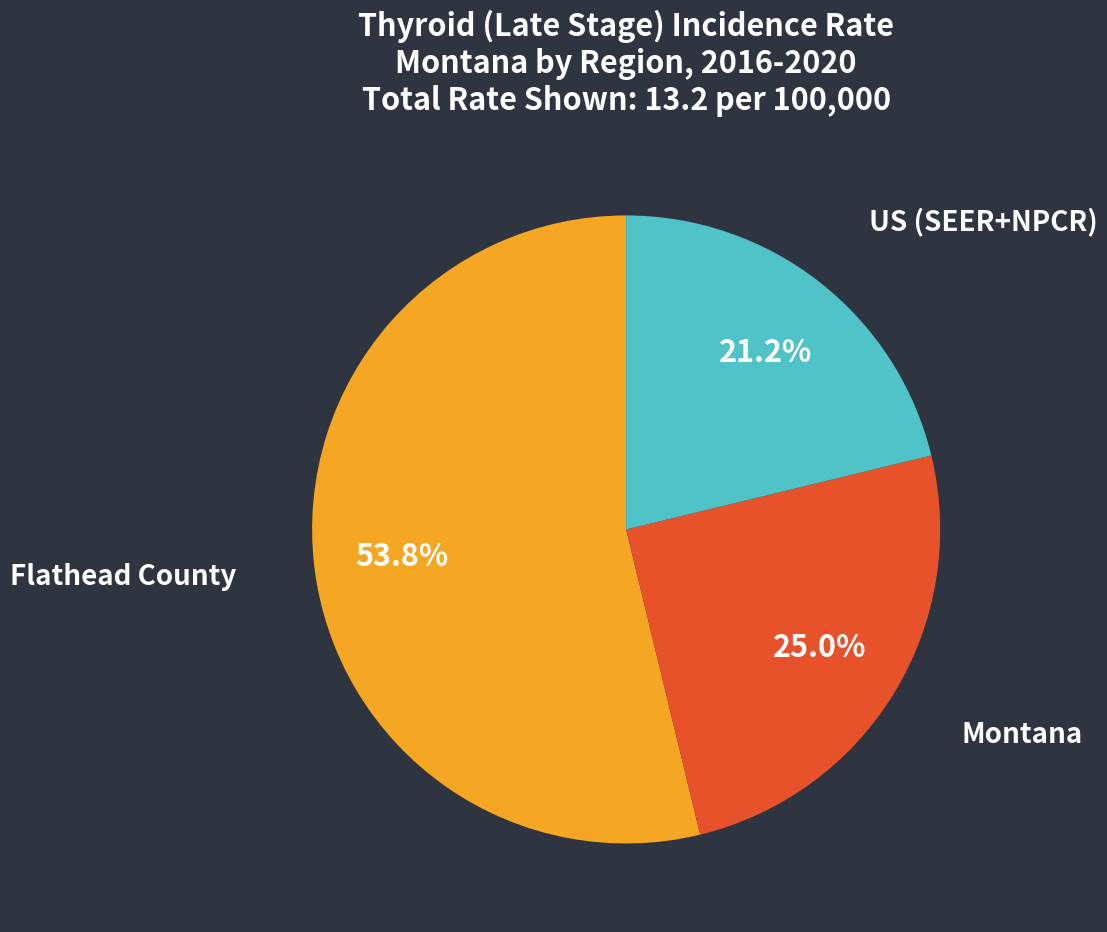

Count the number of slices in the pie.

3